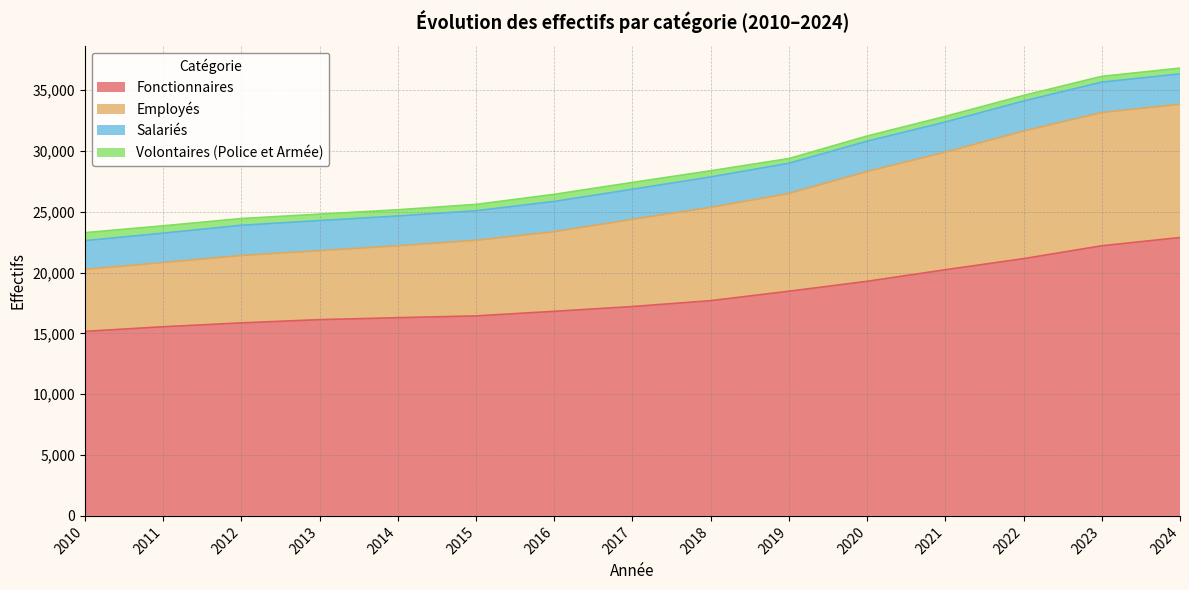

What is the difference between the maximum and minimum values in the Fonctionnaires series?

7717